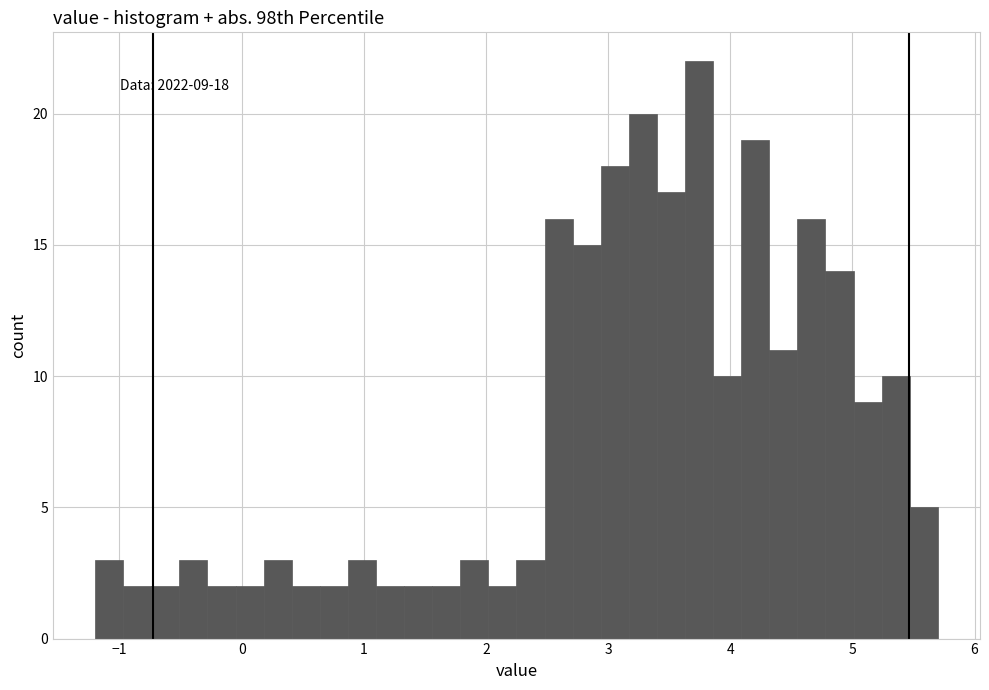

Read against the x-axis, roughly where is the centre of the tallest bar?

3.7